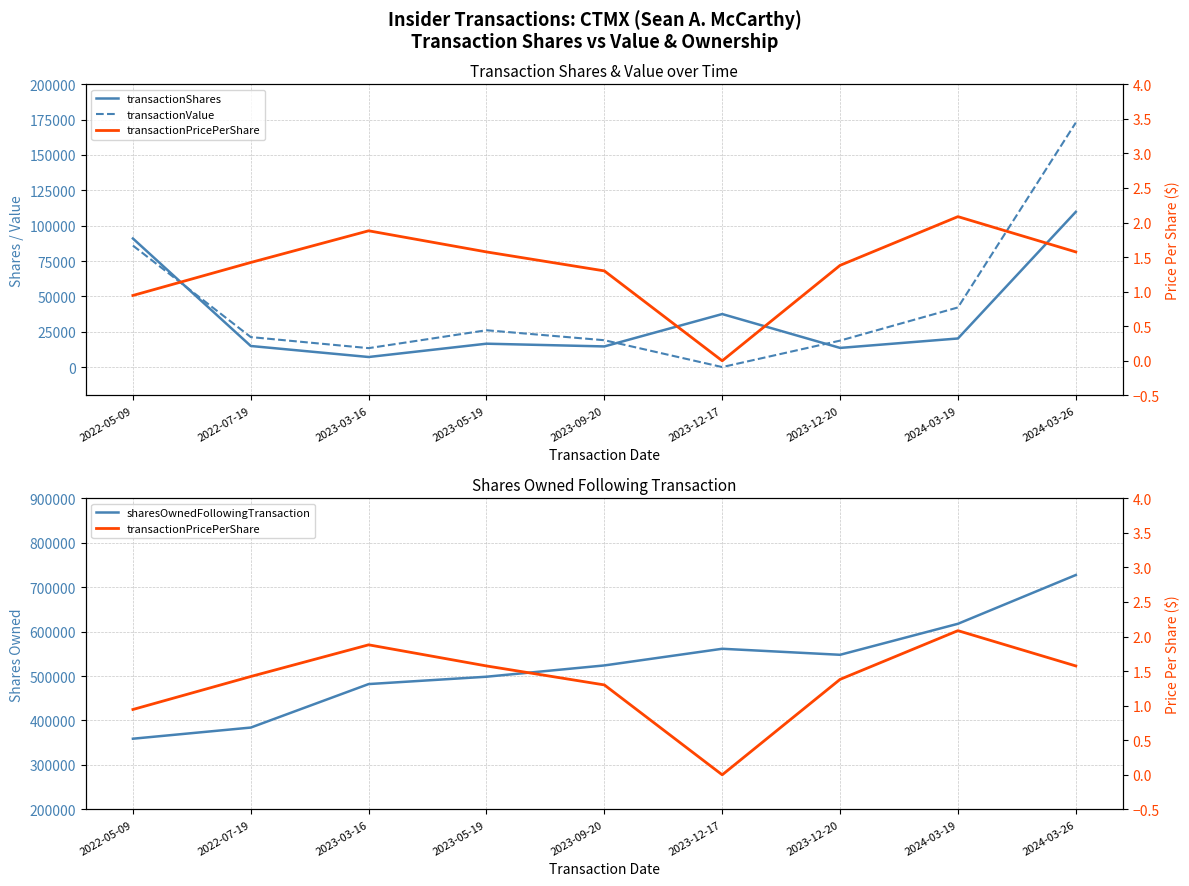

True or false: sharesOwnedFollowingTransaction and transactionPricePerShare intersect in this chart.

False